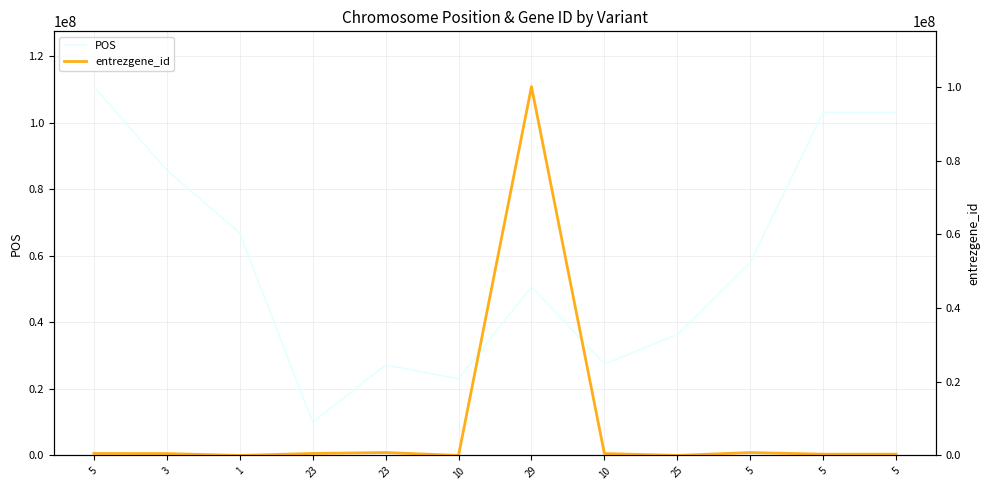

Is it true that POS equals 85736248 at 3?

True